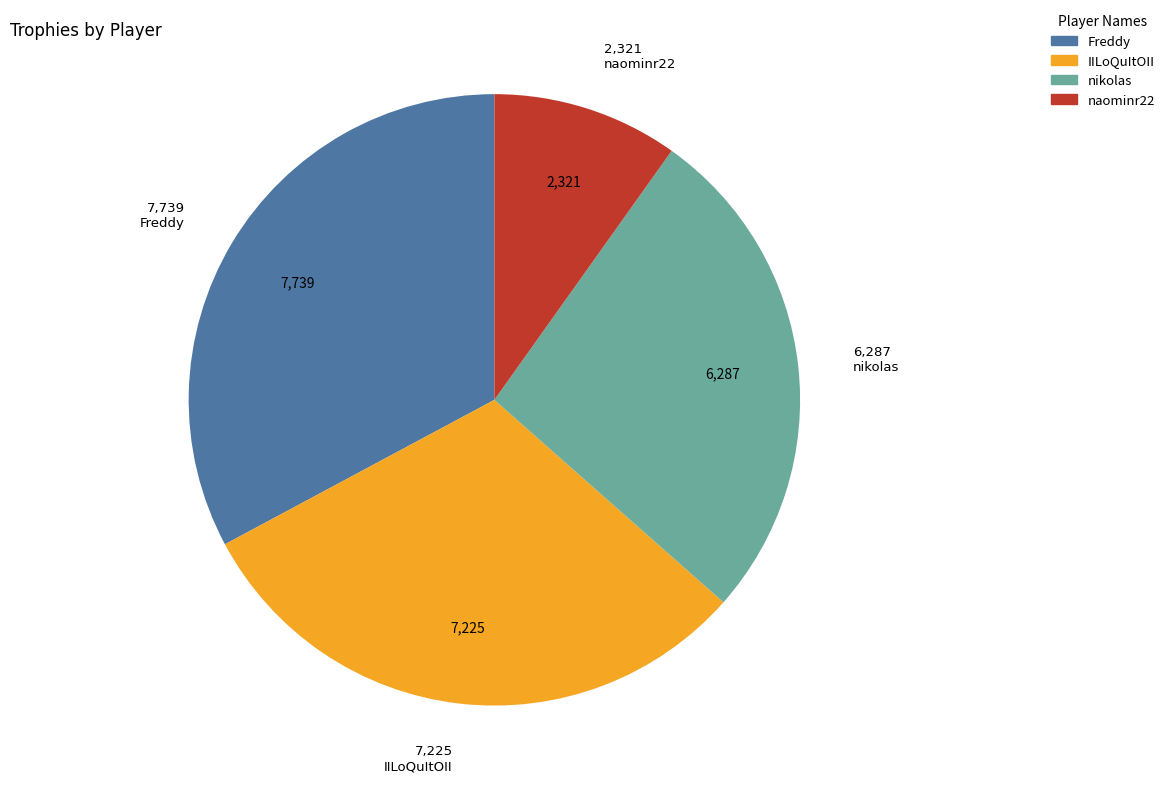

What is the smallest slice in the pie chart?

naominr22